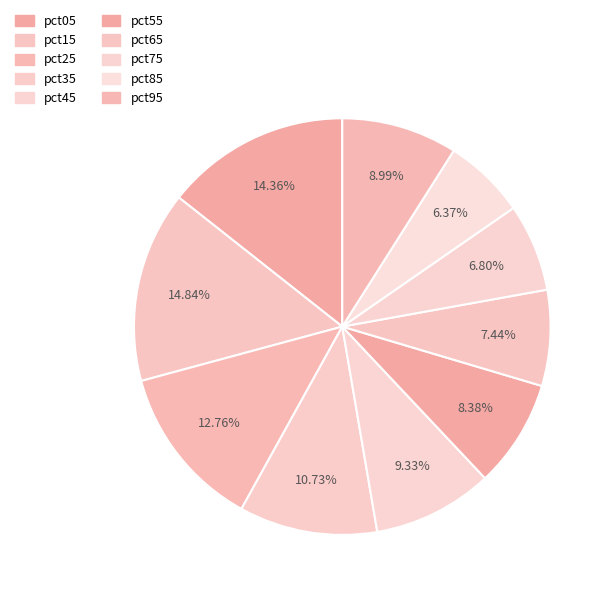

Rank the categories by value from lowest to highest.

pct85, pct75, pct65, pct55, pct95, pct45, pct35, pct25, pct05, pct15